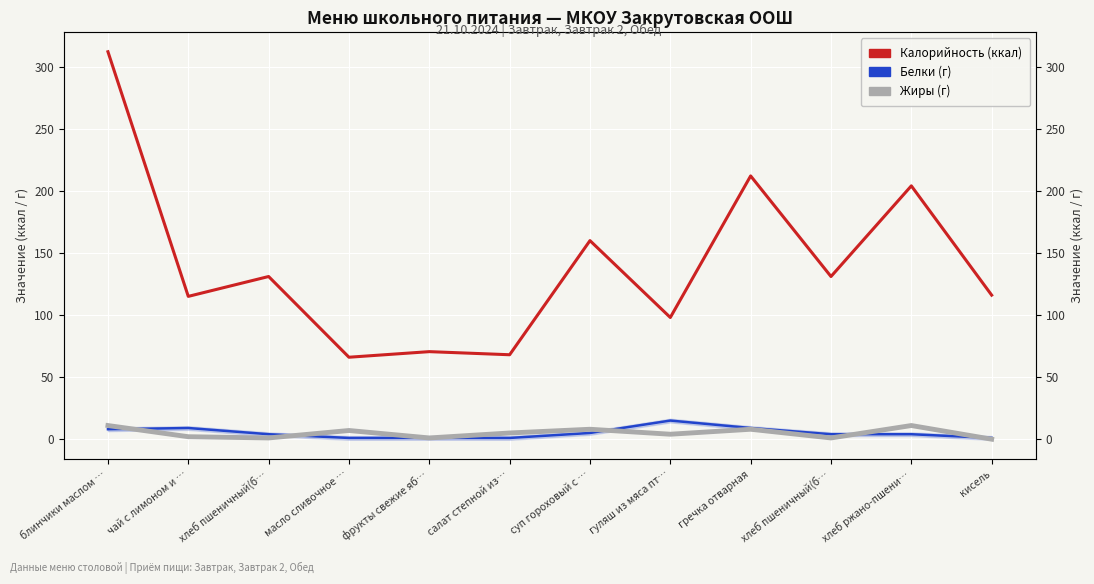

True or false: Жиры has more than 2 points higher than both neighbors.

True